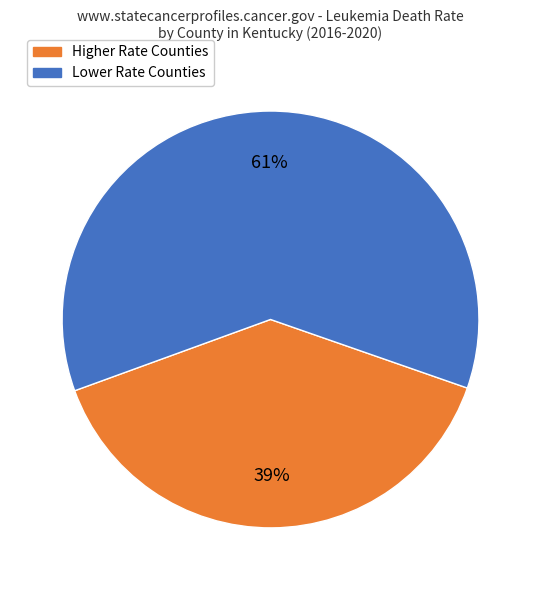

To the nearest percent, what is the average slice percentage?

50%